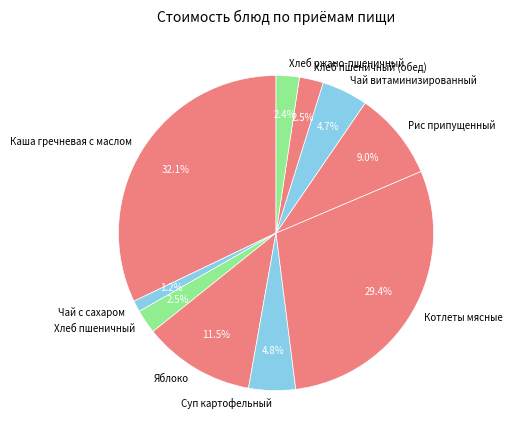

Between Чай витаминизированный and Хлеб ржано-пшеничный, which is larger?

Чай витаминизированный